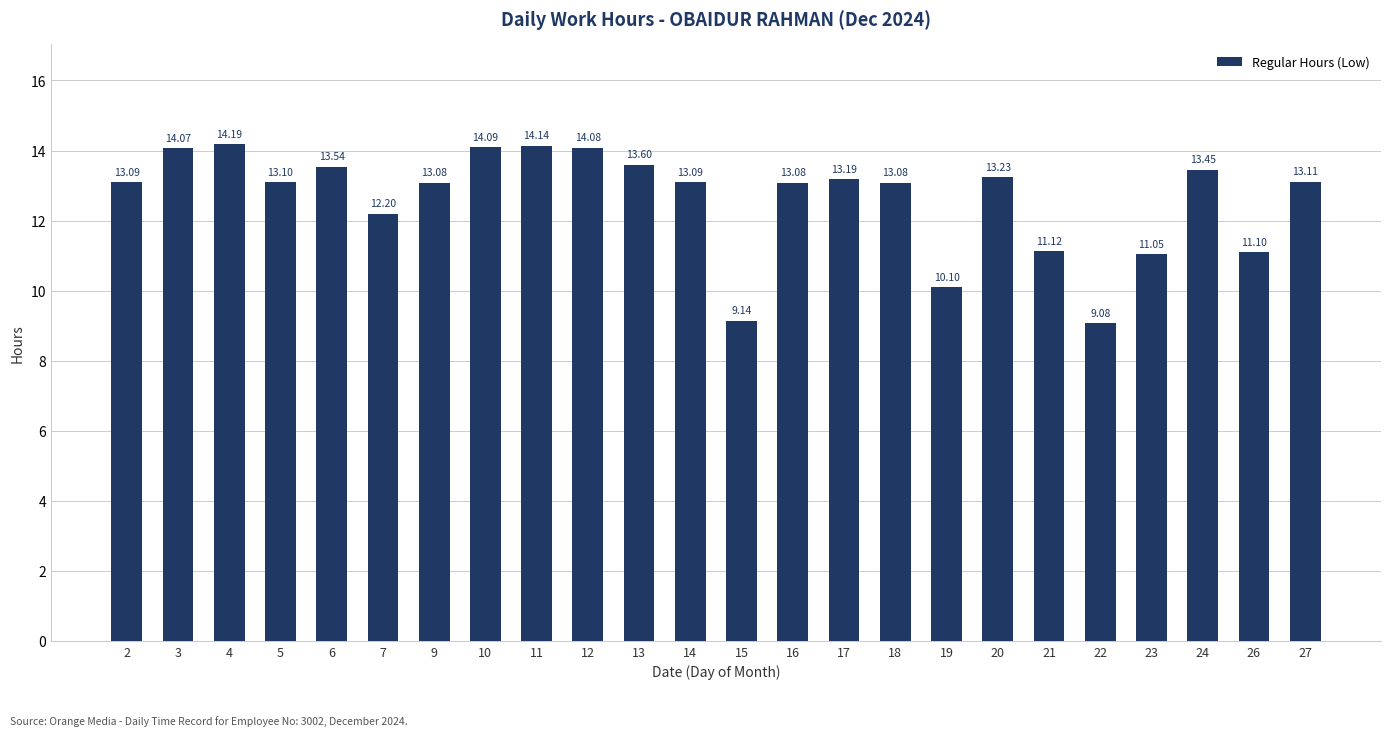

What is the change in value from 4 to 27?

-1.1